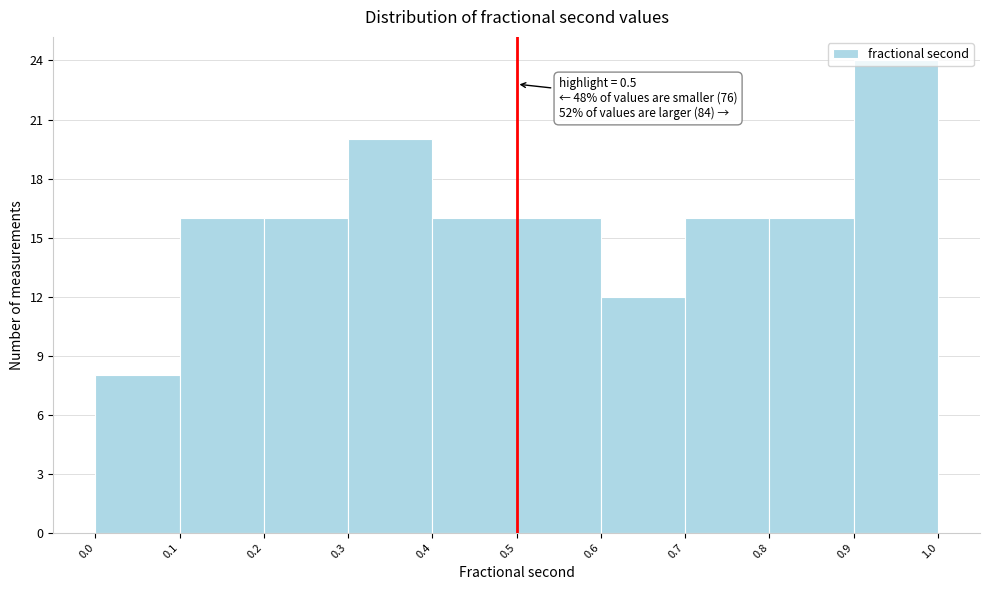

Over which range of the x-axis is the bar tallest?

0.9 to 1.0